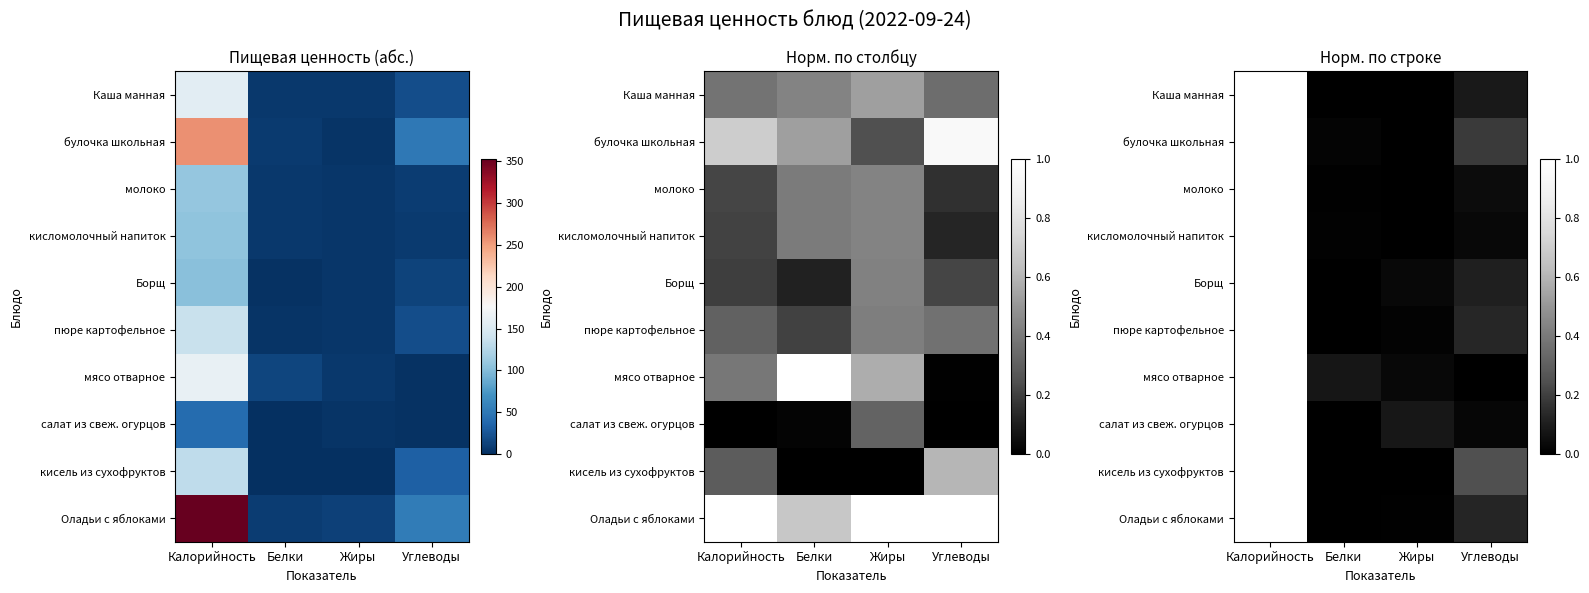

Which category has the lowest value in the кисломолочный напиток series?

Жиры